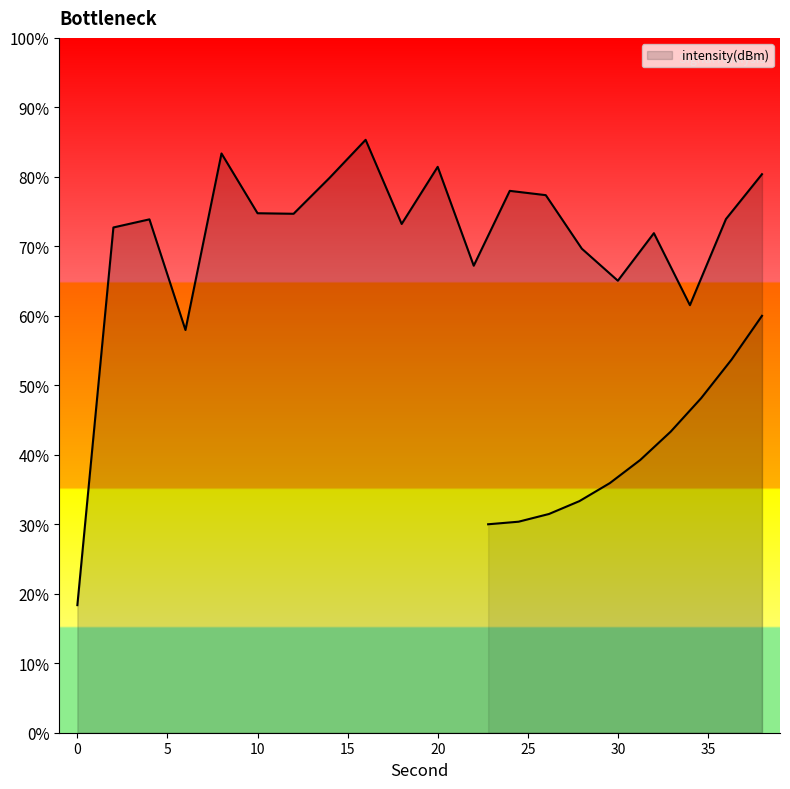

At which category does the chart reach its peak across all series?

16